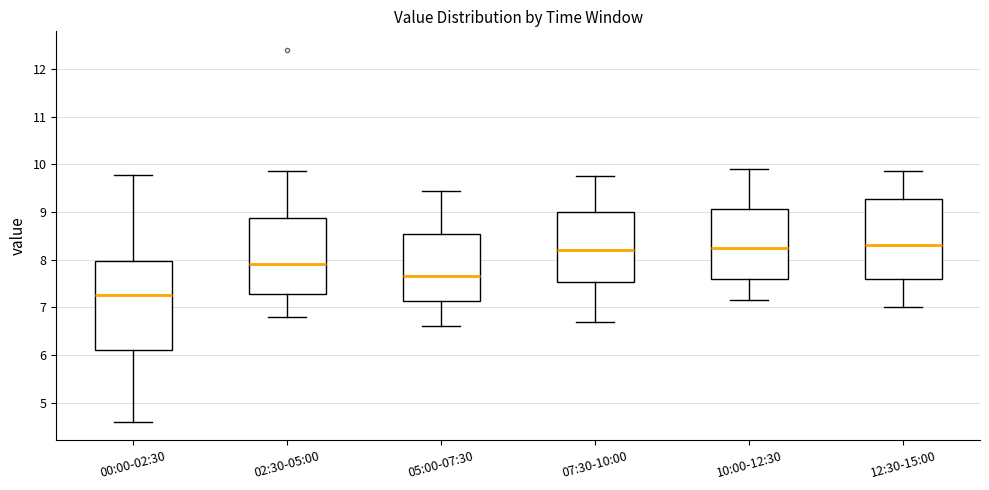

Which box is the tallest, from its lower edge to its upper edge?

00:00-02:30